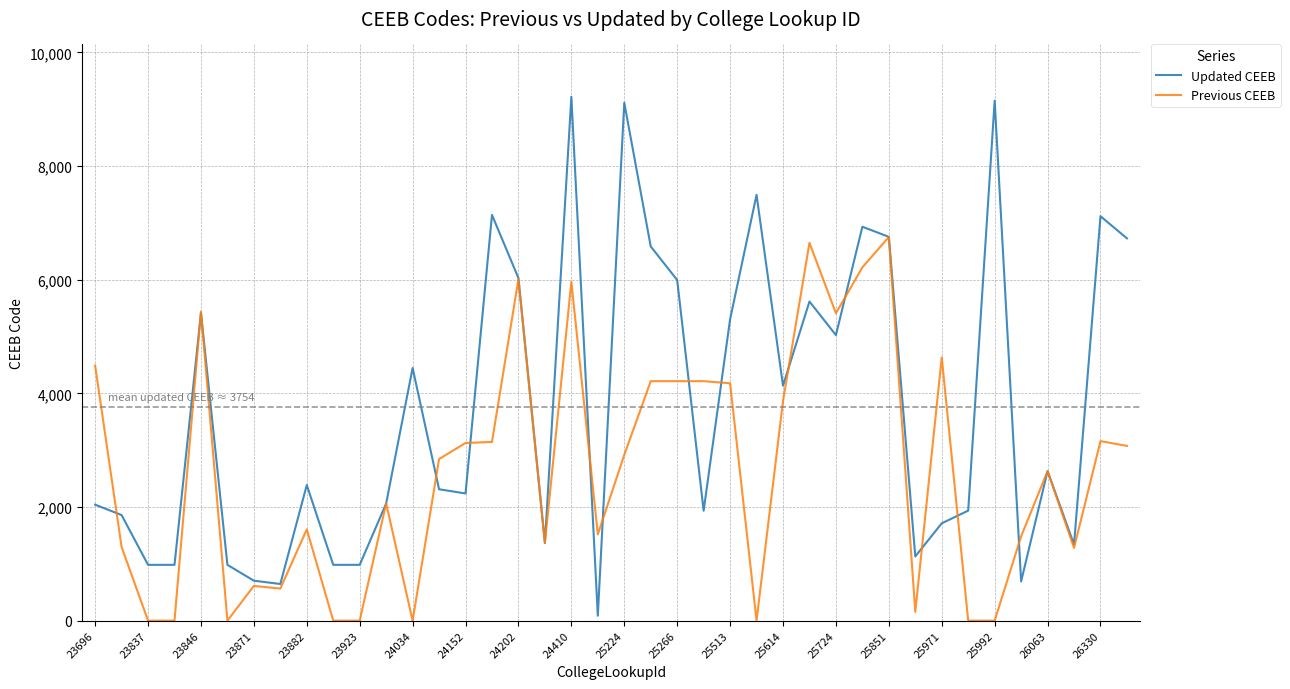

Rank the series by their maximum value, from lowest to highest.

Previous CEEB, Updated CEEB